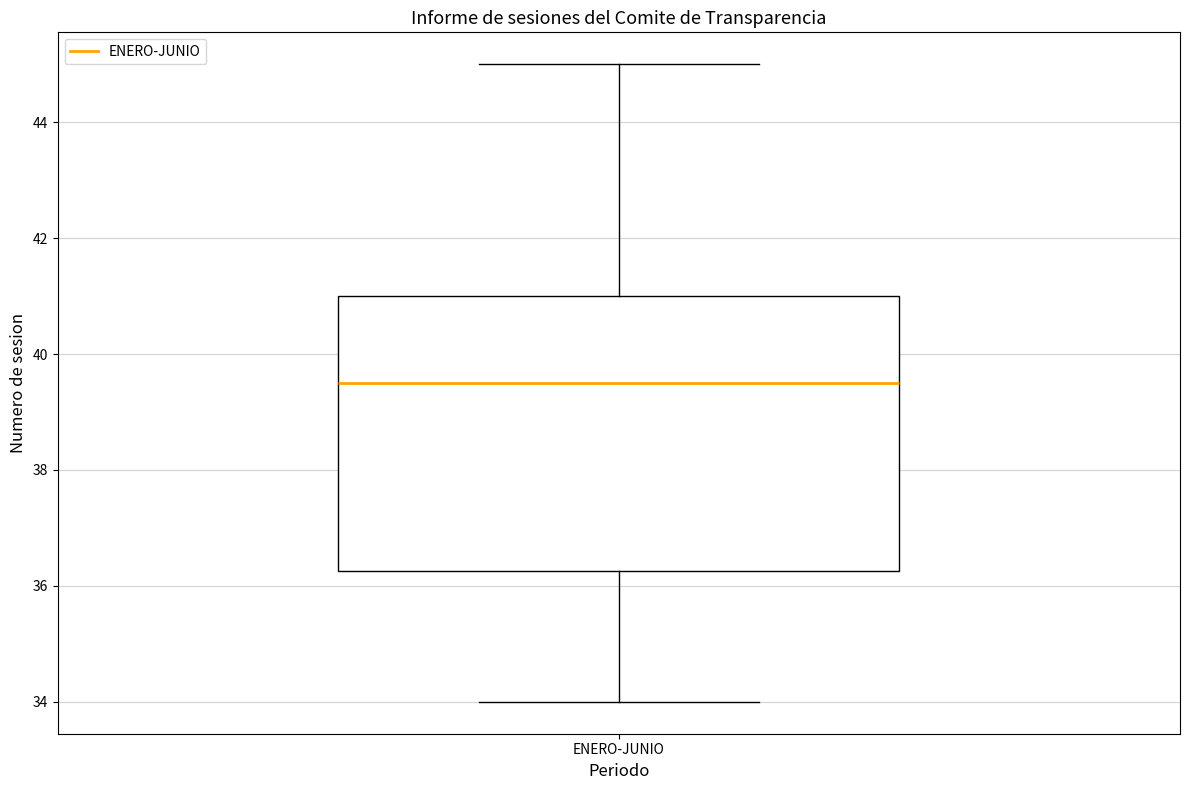

Where does the upper whisker of the box for ENERO-JUNIO end on the y-axis? The values are not printed on the chart, so give them approximately, as read against the axis.

45.0